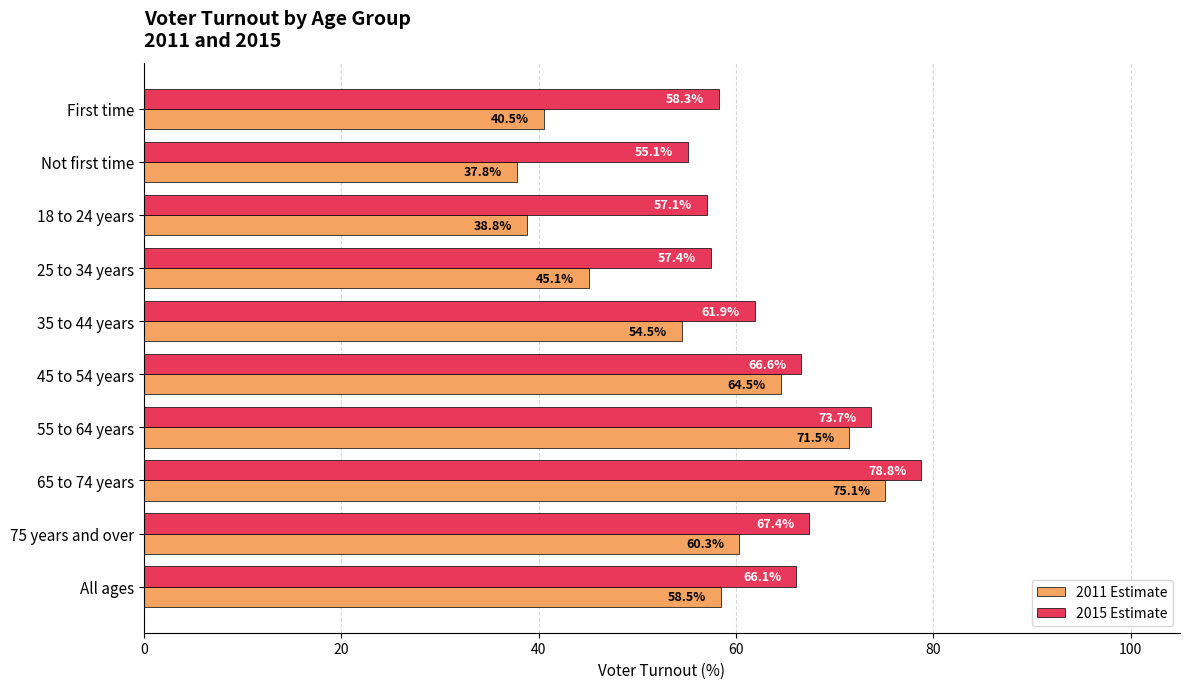

True or false: 2015 Estimate has a value of 44.6 at 65 to 74 years.

False